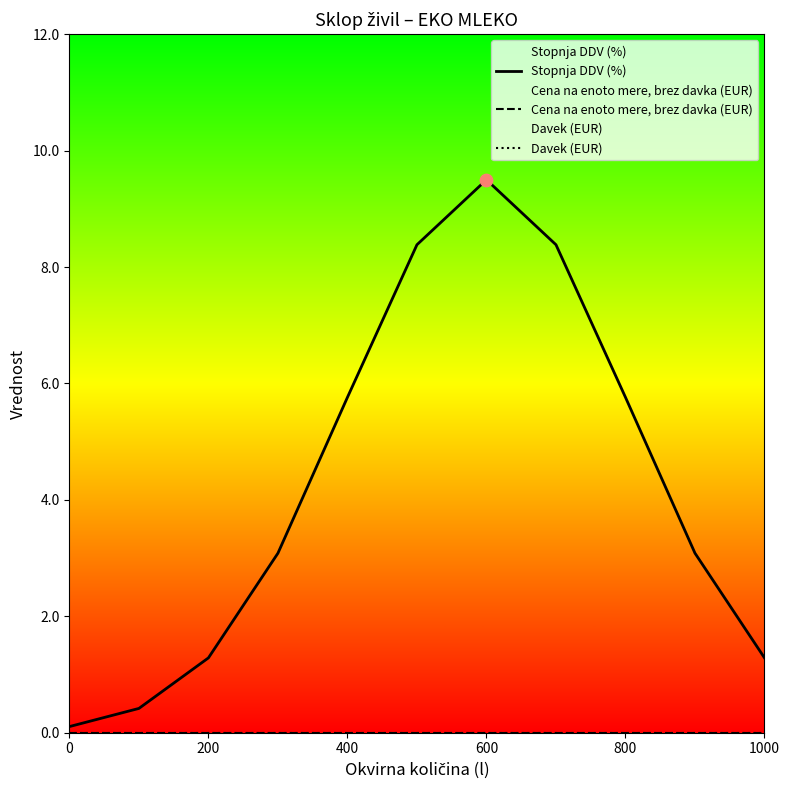

Which series reaches the minimum Y coordinate?

Cena na enoto mere, brez davka (EUR)